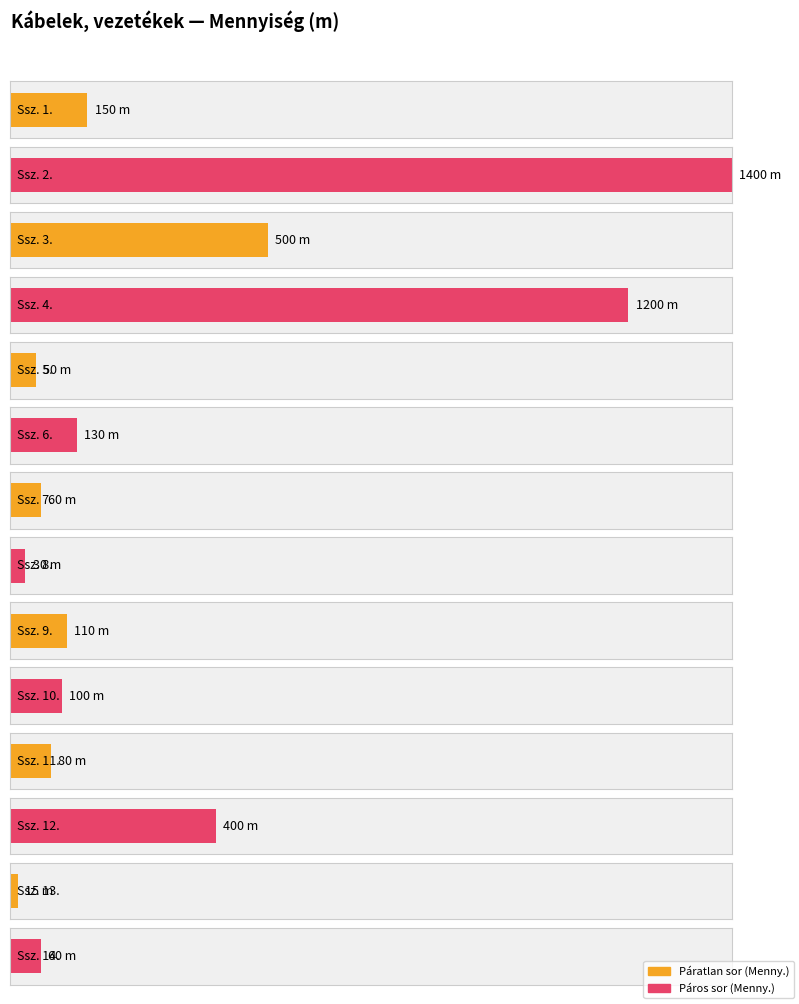

Reading left to right, transcribe all the data shown in this chart.

1.=150	2.=1400	3.=500	4.=1200	5.=50	6.=130	7.=60	8.=30	9.=110	10.=100	11.=80	12.=400	13.=15	14.=60